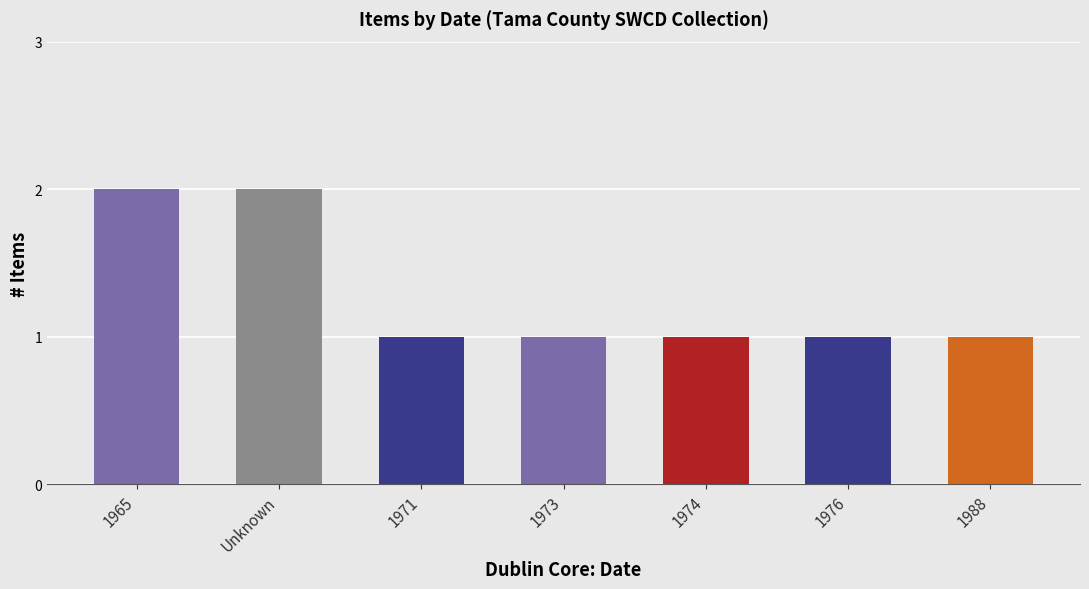

Count the values in the range 1 to 2.

7